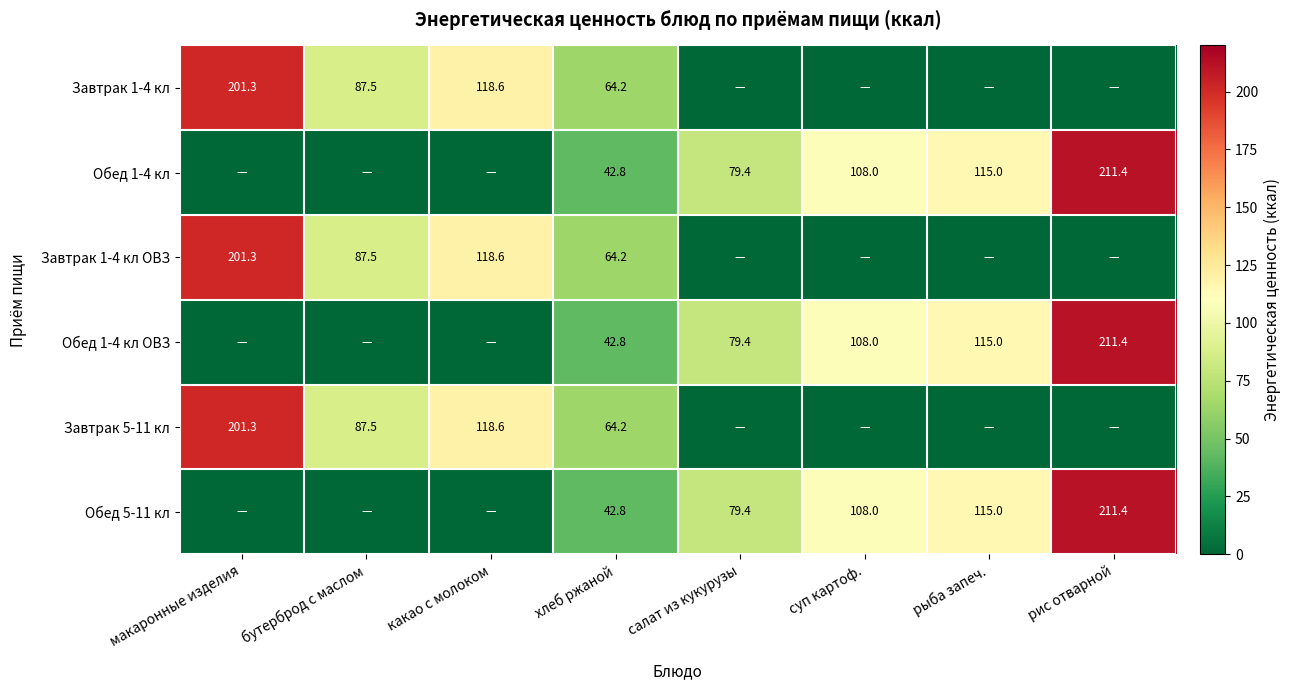

The Завтрак 1-4 кл series shows 155.9 at бутерброд с маслом. True or false?

False